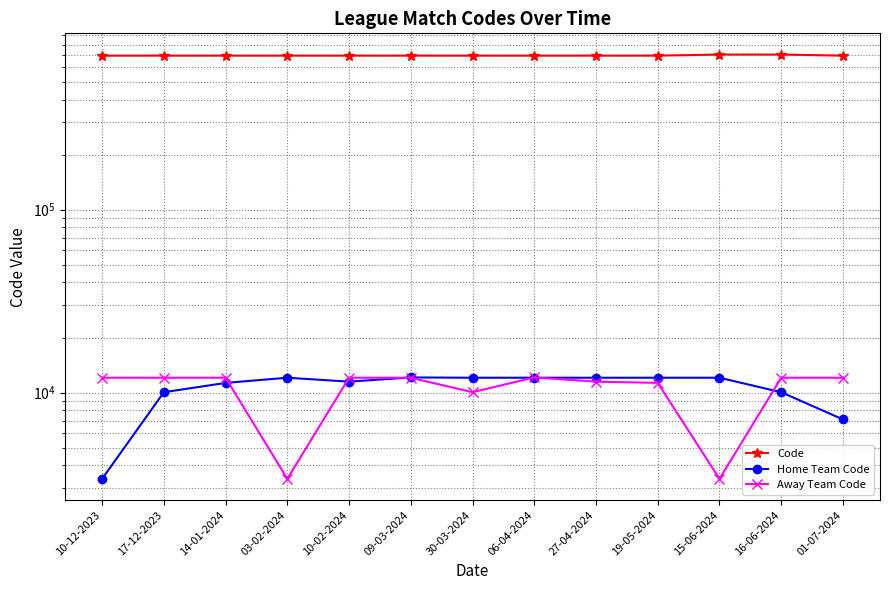

Rank the categories by Code value from lowest to highest.

10-12-2023, 27-04-2024, 01-07-2024, 06-04-2024, 17-12-2023, 14-01-2024, 03-02-2024, 10-02-2024, 09-03-2024, 30-03-2024, 19-05-2024, 15-06-2024, 16-06-2024